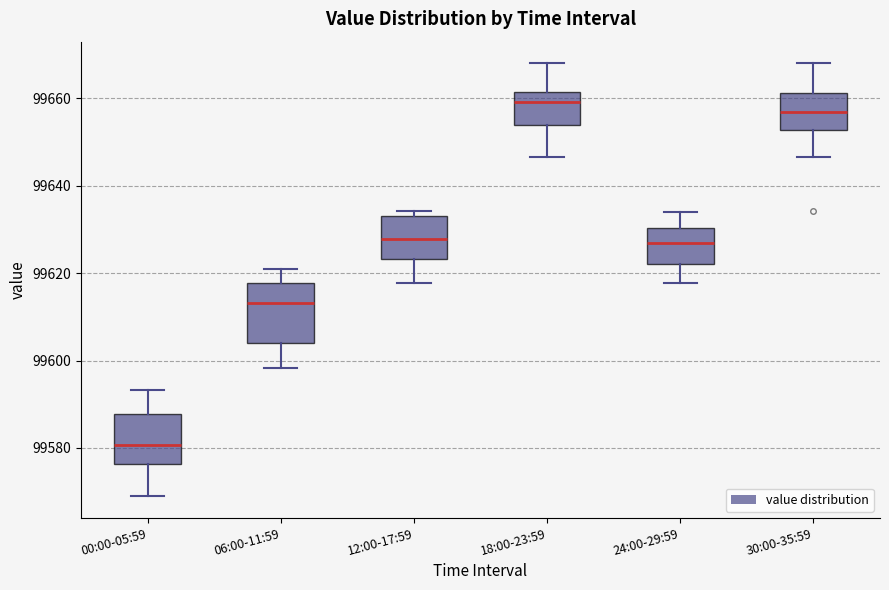

Reading left to right, read every box against the y-axis: the position of its median line, the range the box covers, and the ends of its whiskers. The values are not printed on the chart, so give them approximately, as read against the axis.

00:00-05:59: median 99580, box 99576 to 99588, whiskers 99568 to 99594
06:00-11:59: median 99614, box 99604 to 99618, whiskers 99598 to 99622
12:00-17:59: median 99628, box 99624 to 99632, whiskers 99618 to 99634
18:00-23:59: median 99660, box 99654 to 99662, whiskers 99646 to 99668
24:00-29:59: median 99626, box 99622 to 99630, whiskers 99618 to 99634
30:00-35:59: median 99656, box 99652 to 99662, whiskers 99646 to 99668